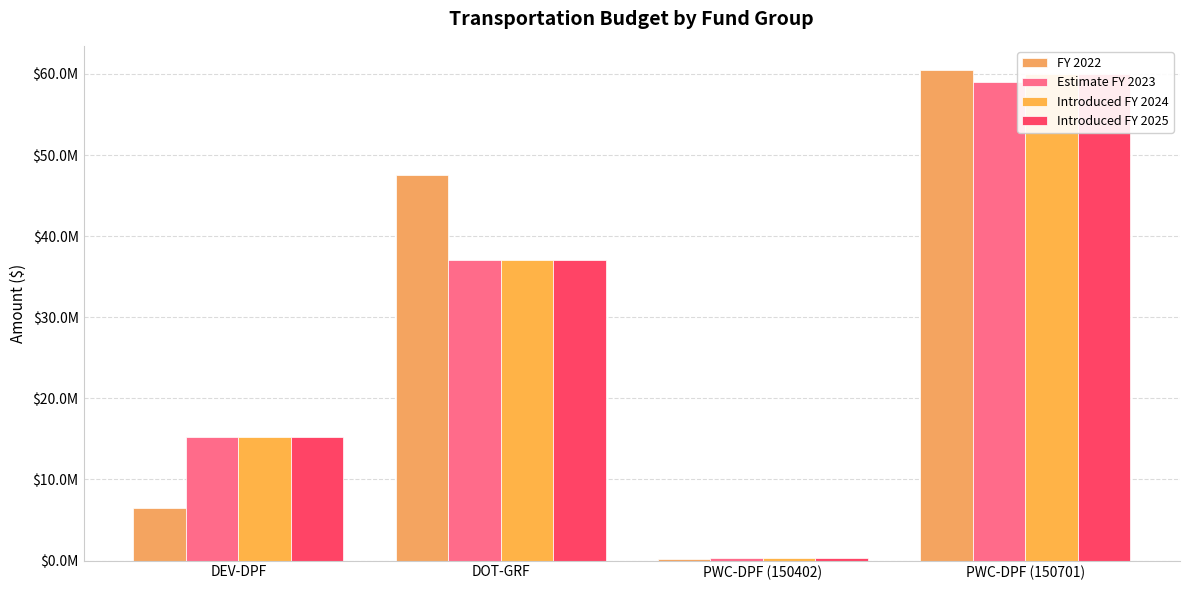

Rank the series at DEV-DPF from lowest to highest value.

FY 2022, Estimate FY 2023, Introduced FY 2024, Introduced FY 2025